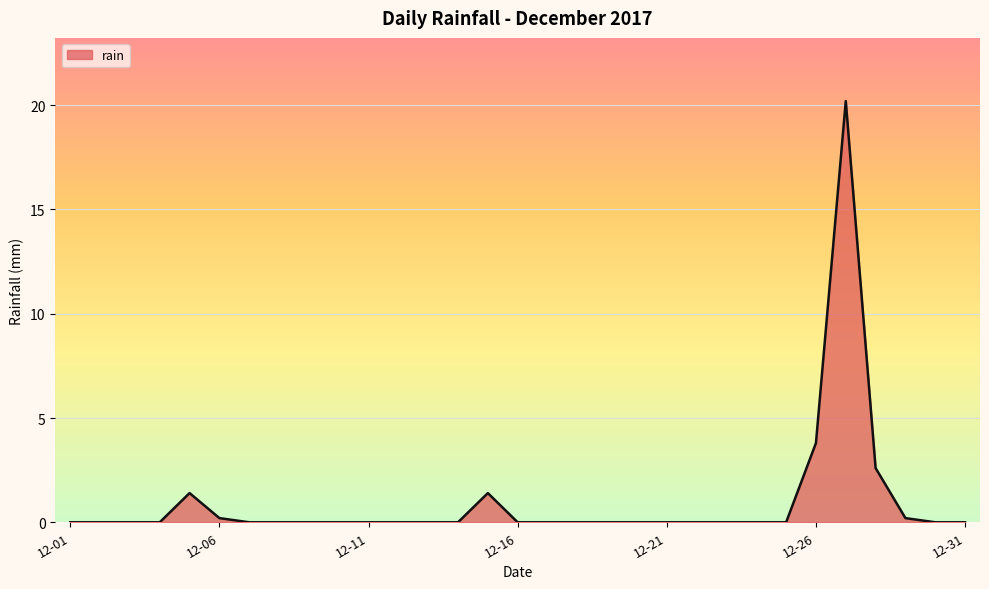

Count the number of data series in this chart.

1